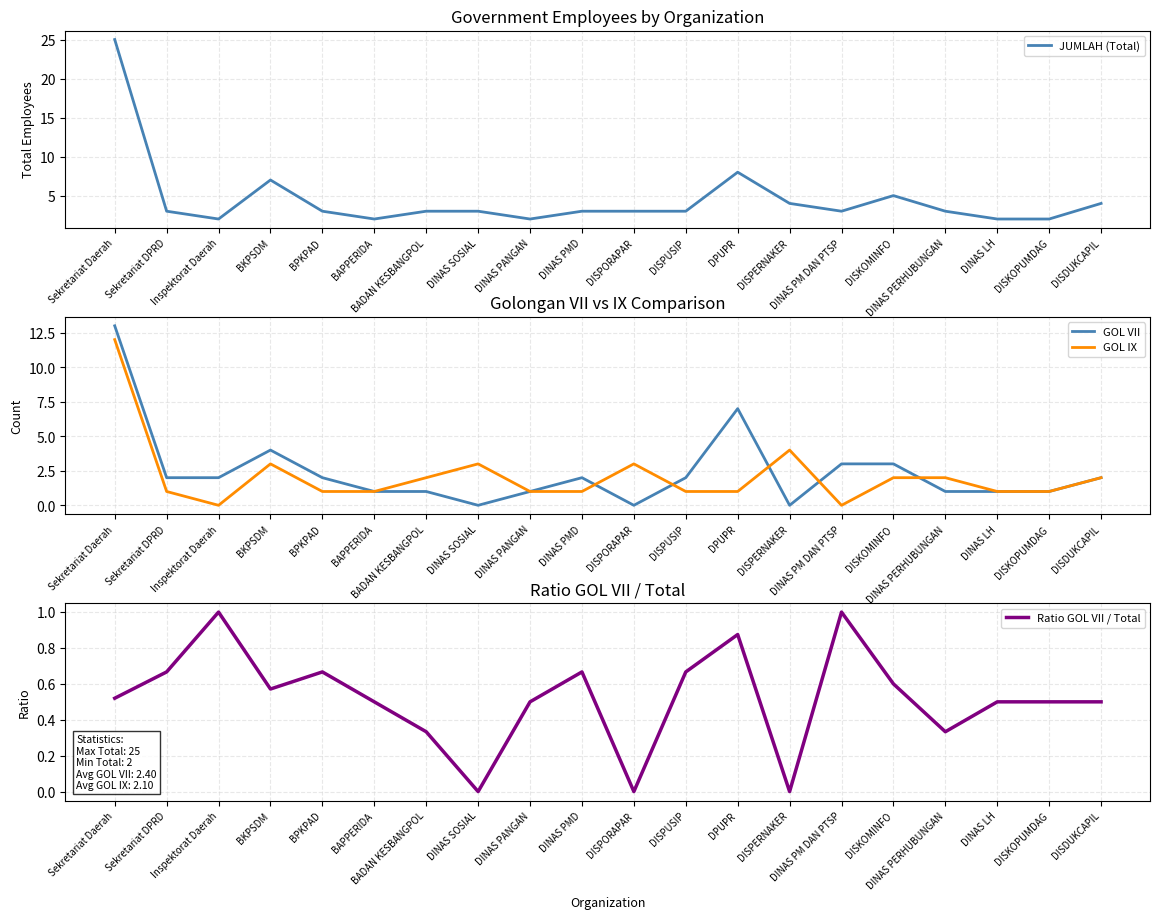

At which label is GOL IX closest to 6?

DISPERNAKER